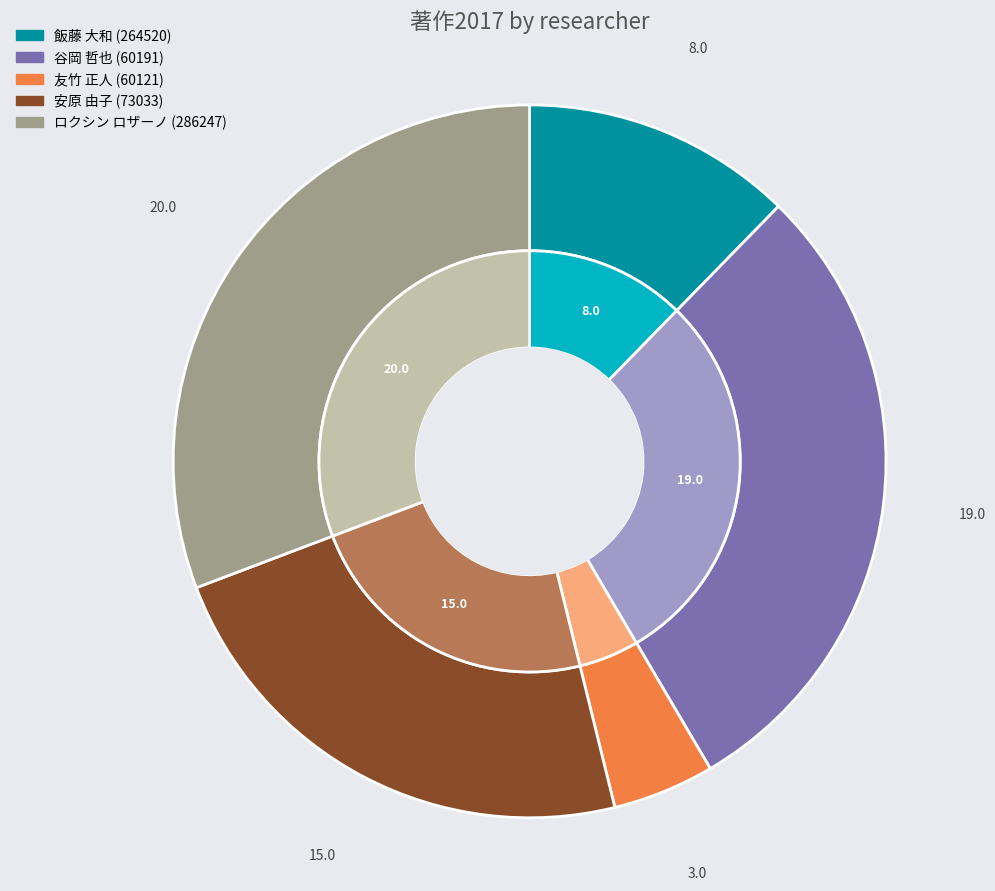

To the nearest percent, what portion does 飯藤 大和 represent?

12%